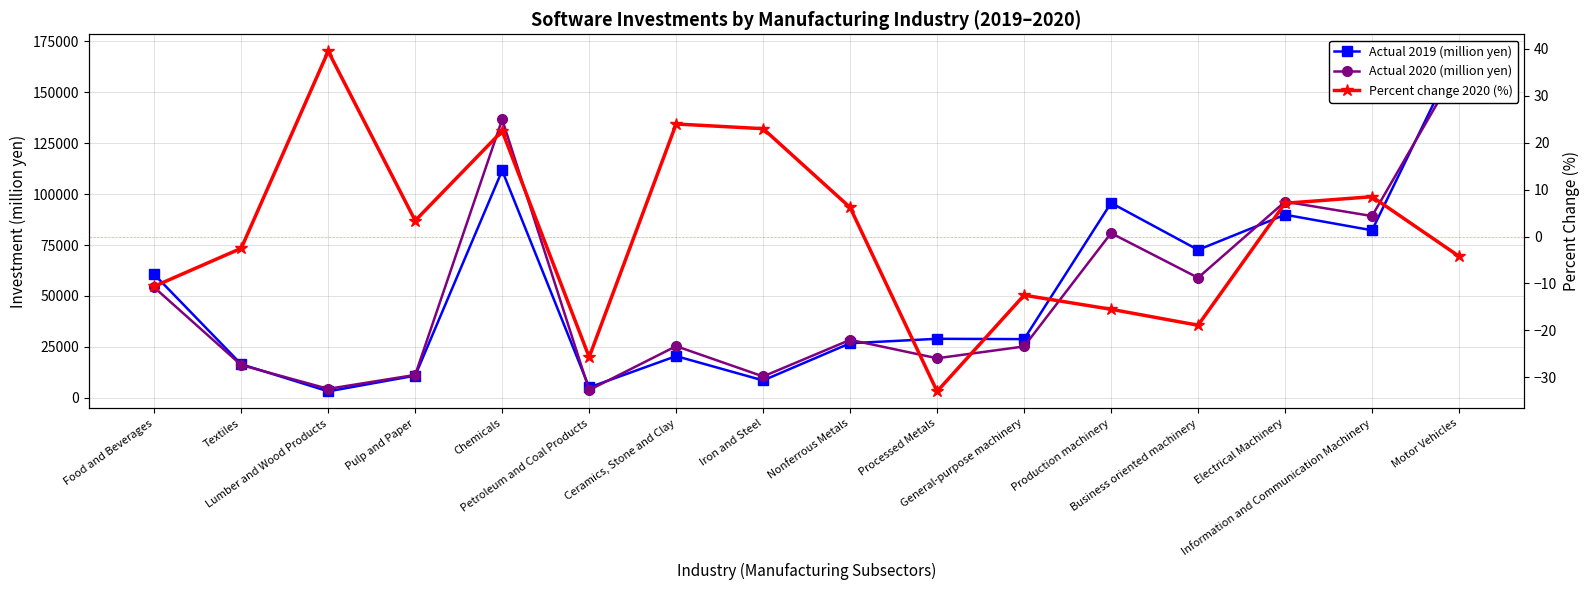

In Actual 2019 (million yen), how many points are higher than both neighbors (excluding endpoints)?

5